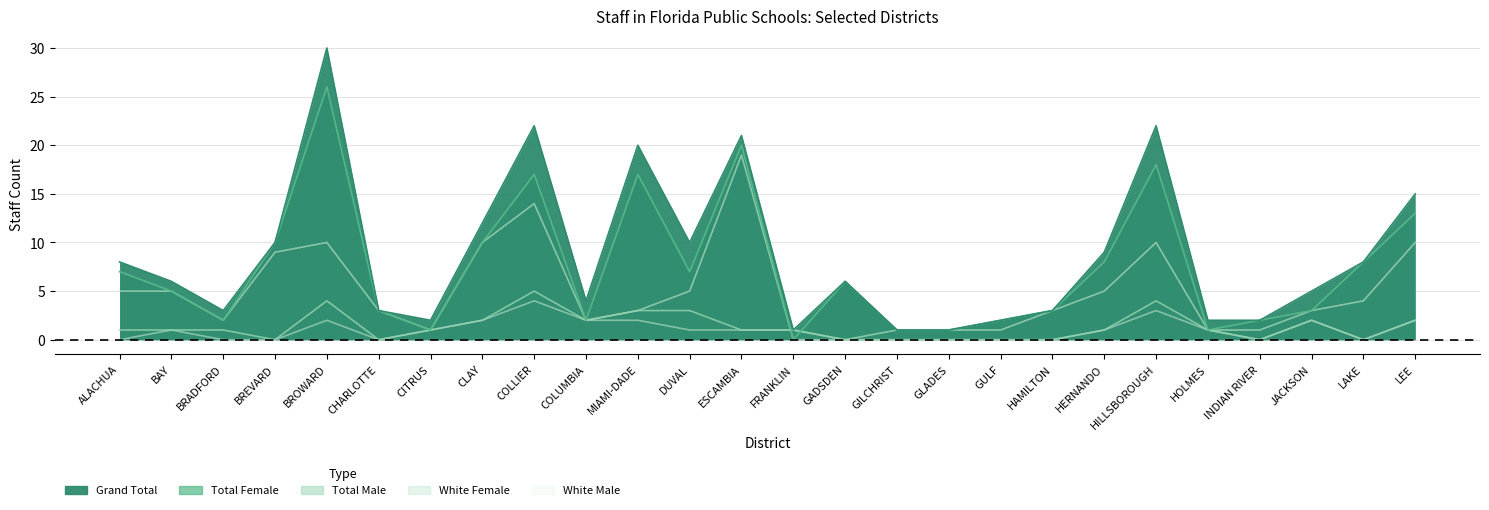

Reading left to right, list all the values displayed in this chart.

Grand Total: 8	6	3	10	30	3	2	12	22	4	20	10	21	1	6	1	1	2	3	9	22	2	2	5	8	15
Total Female: 7	5	2	10	26	3	1	10	17	2	17	7	20	0	6	1	1	2	3	8	18	1	2	3	8	13
Total Male: 1	1	1	0	4	0	1	2	5	2	3	3	1	1	0	0	0	0	0	1	4	1	0	2	0	2
White Female: 5	5	2	9	10	3	1	10	14	2	3	5	19	0	0	1	1	1	3	5	10	1	1	3	4	10
White Male: 0	1	0	0	2	0	1	2	4	2	2	1	1	1	0	0	0	0	0	1	3	1	0	2	0	2